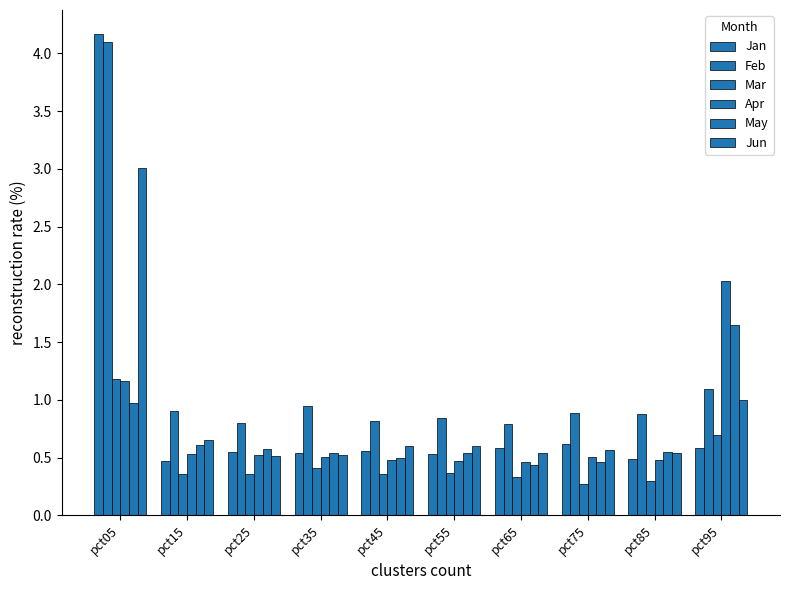

Count the number of categories in the chart.

10